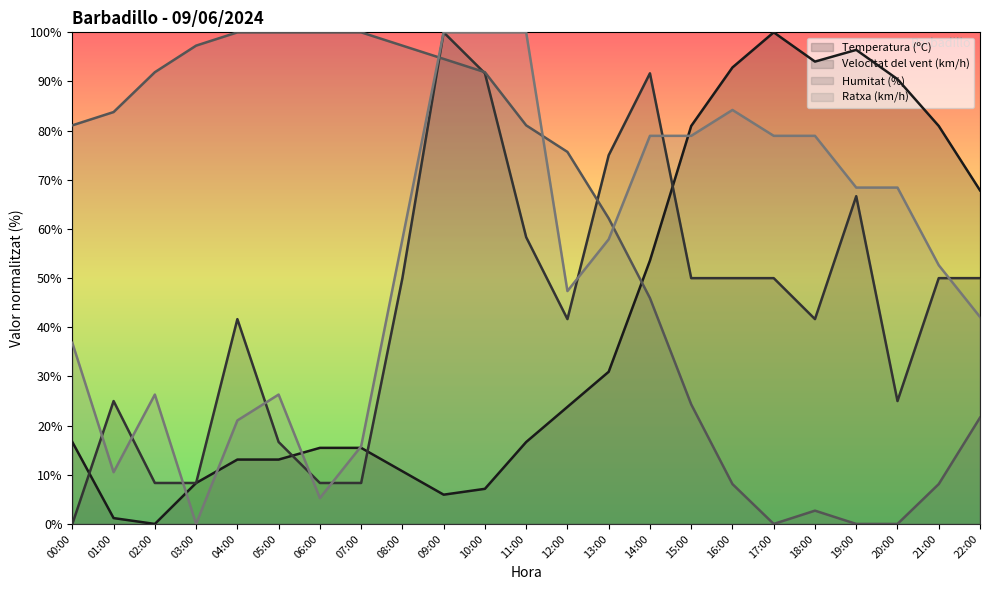

What is the value of the Temperatura (ºC) point at the 1st from the left?

16.7